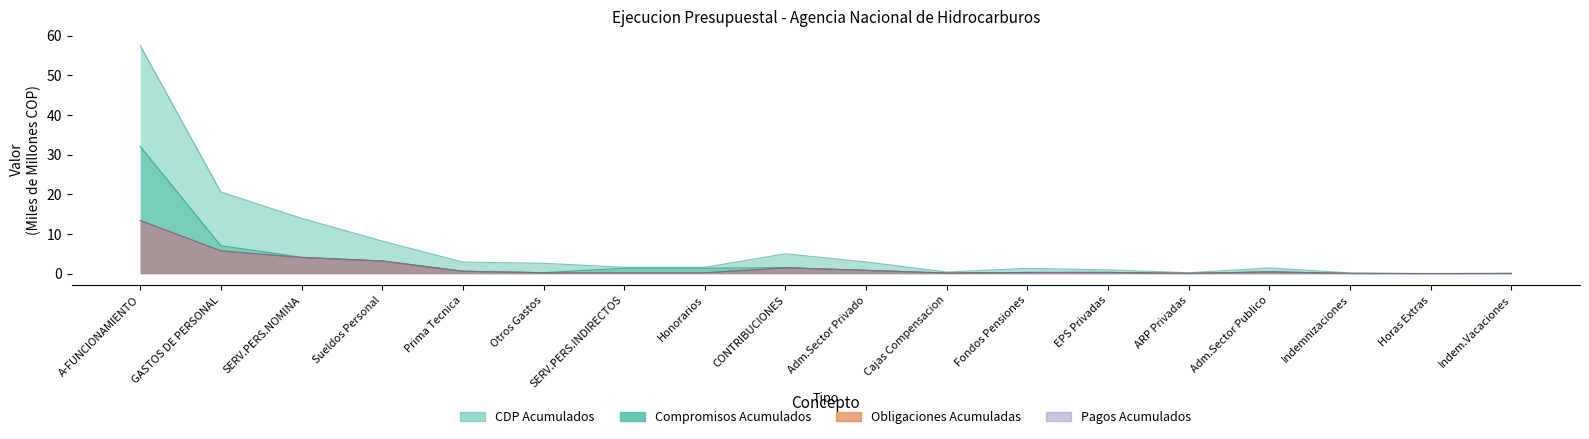

At how many categories does at least one series exceed 53?

1